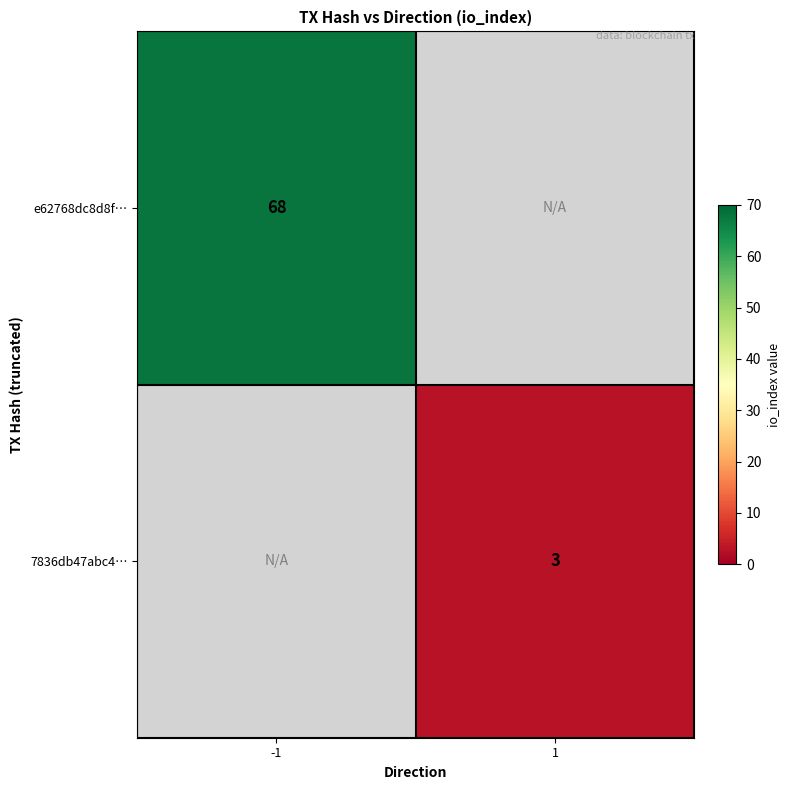

Is the value of e62768dc8d8f… at -1 greater than the value of 7836db47abc4… at 1?

Yes